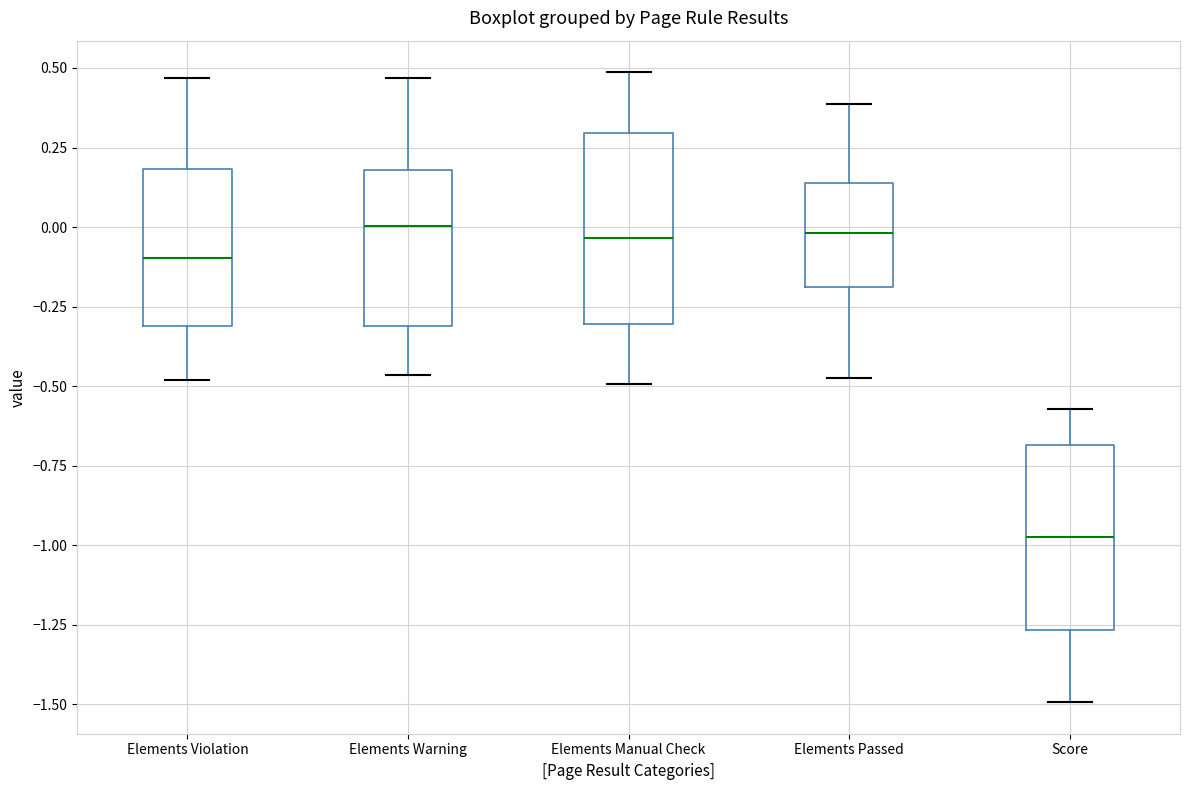

Where does the median line of the box for Elements Manual Check sit on the y-axis? The values are not printed on the chart, so give them approximately, as read against the axis.

-0.05